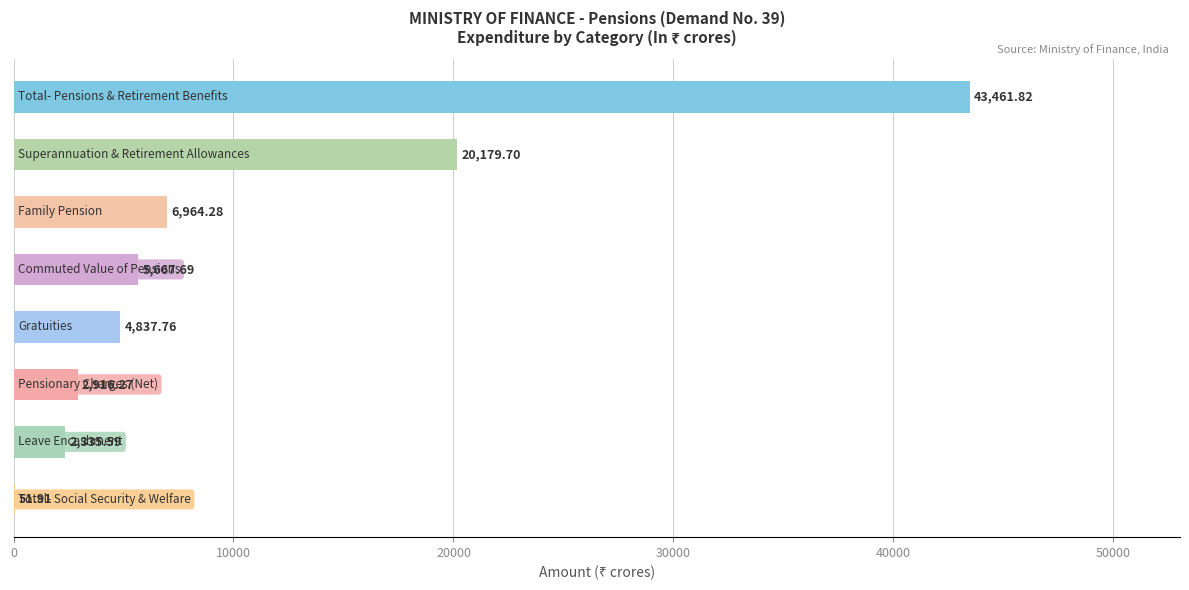

What is the sum of all values?

86415.0